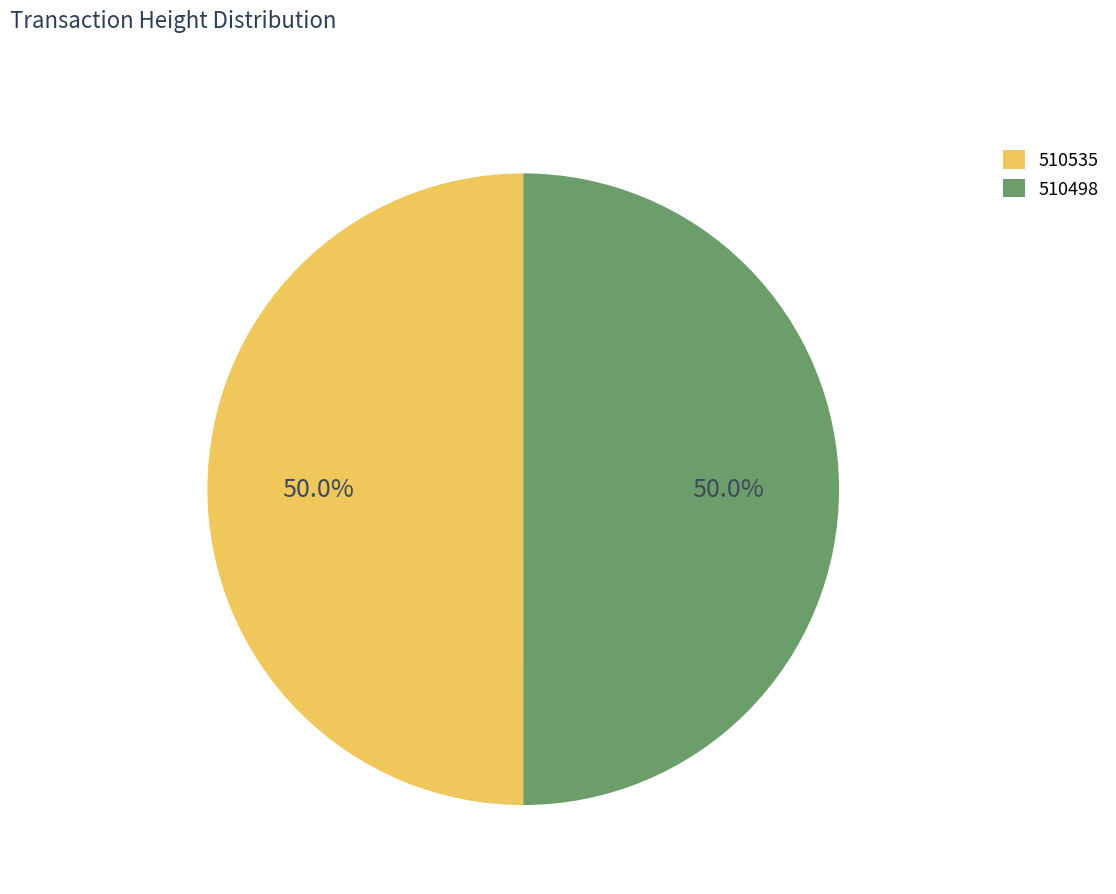

How many segments does this pie chart have?

2